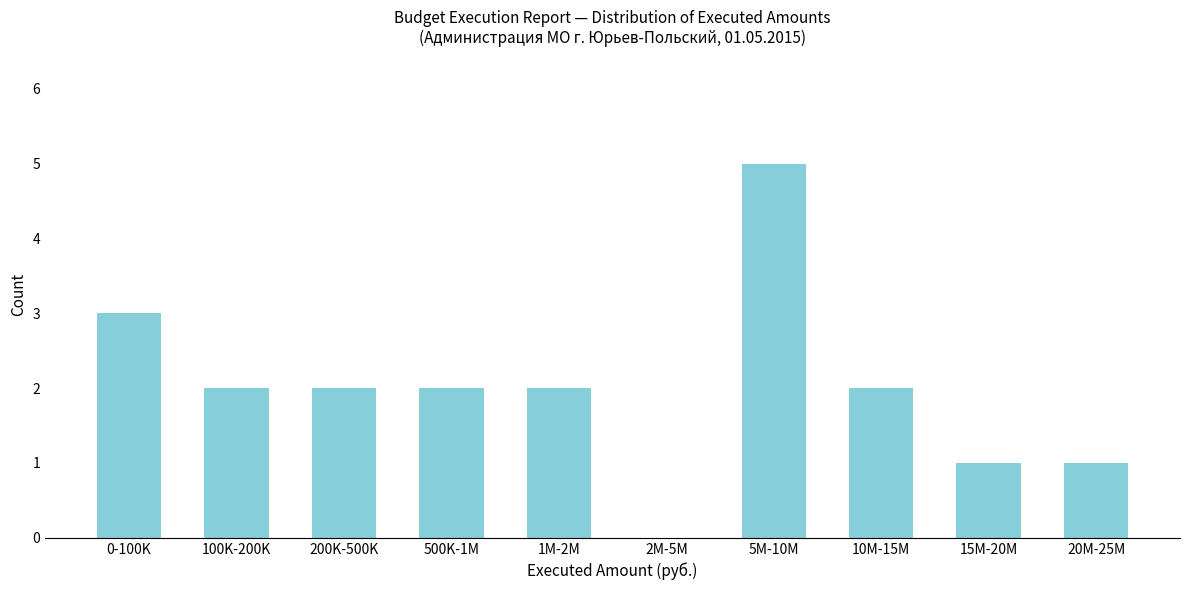

Reading left to right, what are all the values shown in this chart?

0-100K=3	100K-200K=2	200K-500K=2	500K-1M=2	1M-2M=2	2M-5M=0	5M-10M=5	10M-15M=2	15M-20M=1	20M-25M=1